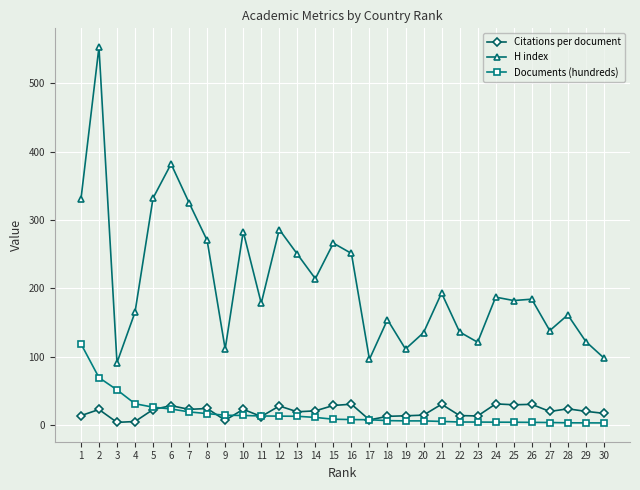

What is the smallest value displayed?

2.8